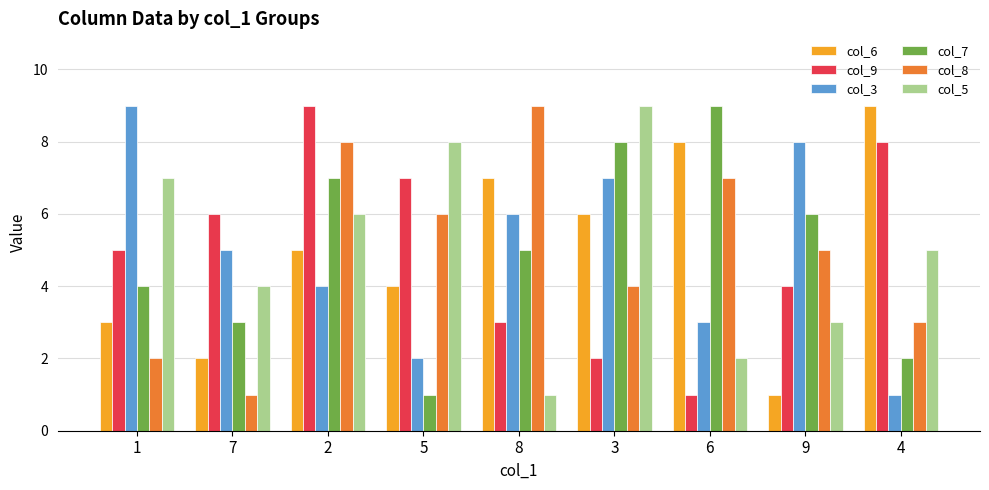

What position from the left is 4?

9